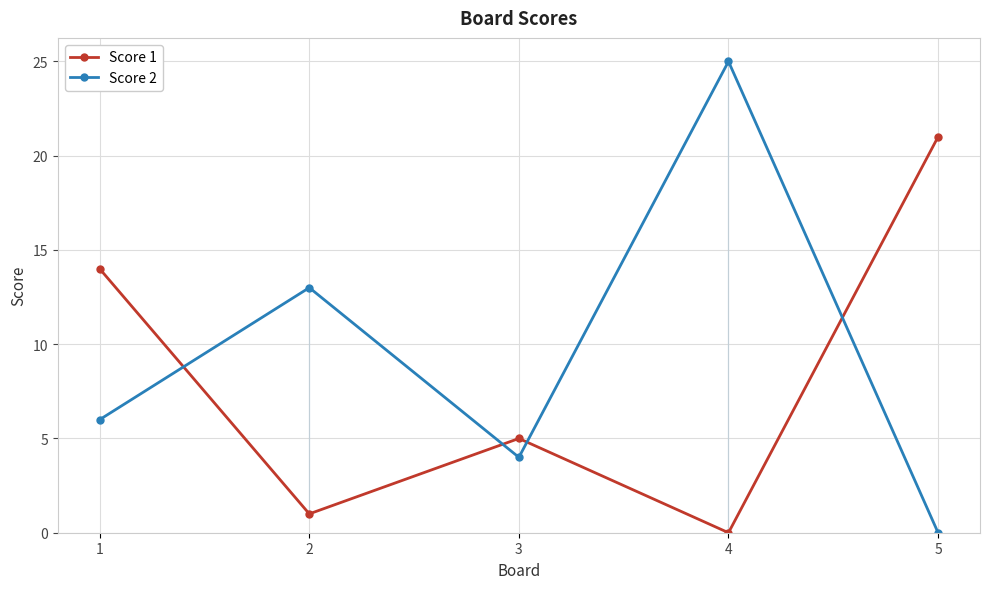

How many positive values does the Score 2 series have?

4